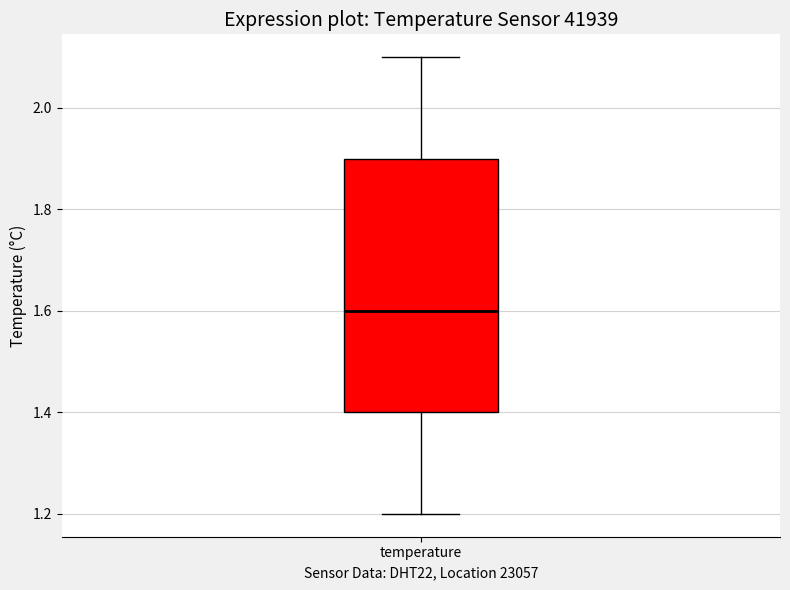

Transcribe this box plot: give where the median line is, the range the box spans, and where the two whiskers end, as read against the y-axis. The values are not printed on the chart, so give them approximately, as read against the axis.

median 1.6, box 1.4 to 1.9, whiskers 1.2 to 2.1